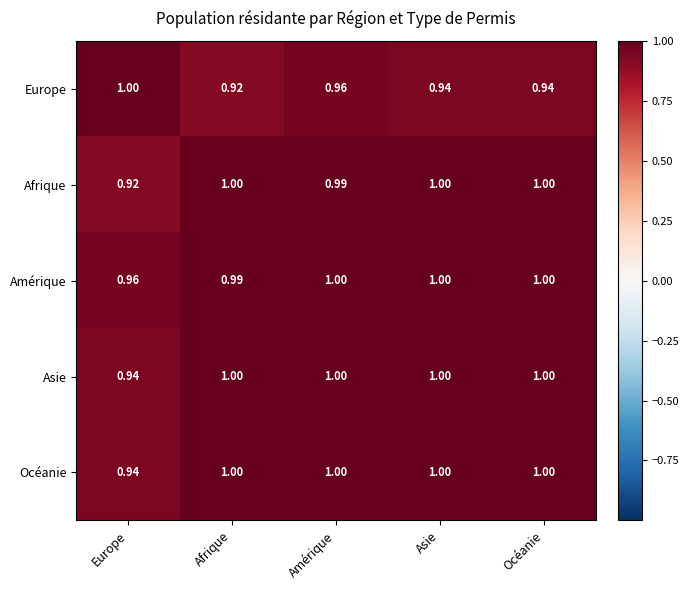

Which series has the largest total across all categories?

Amérique